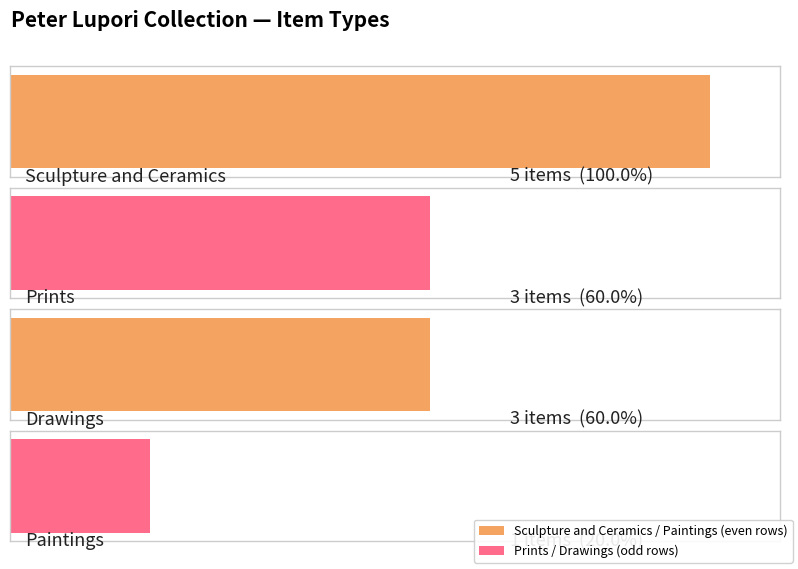

What is the greatest value displayed?

5